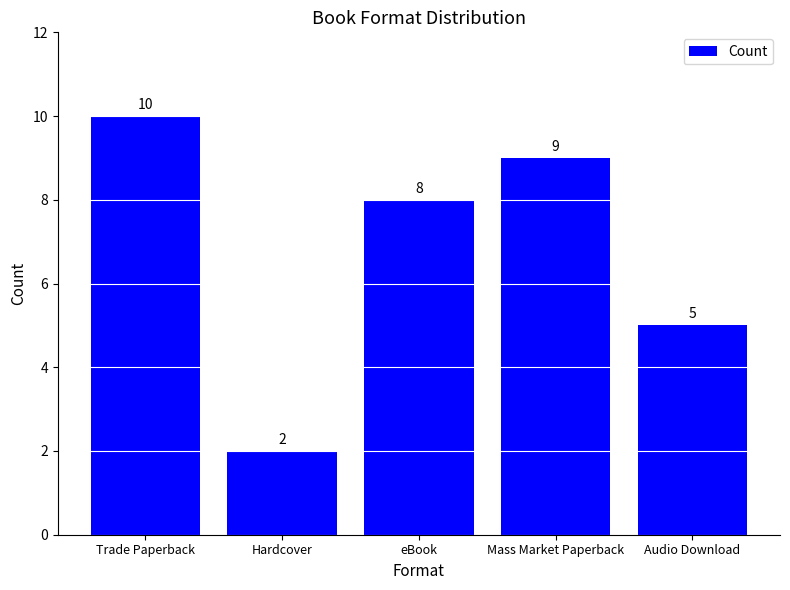

Where does the data first go above 8?

Trade Paperback